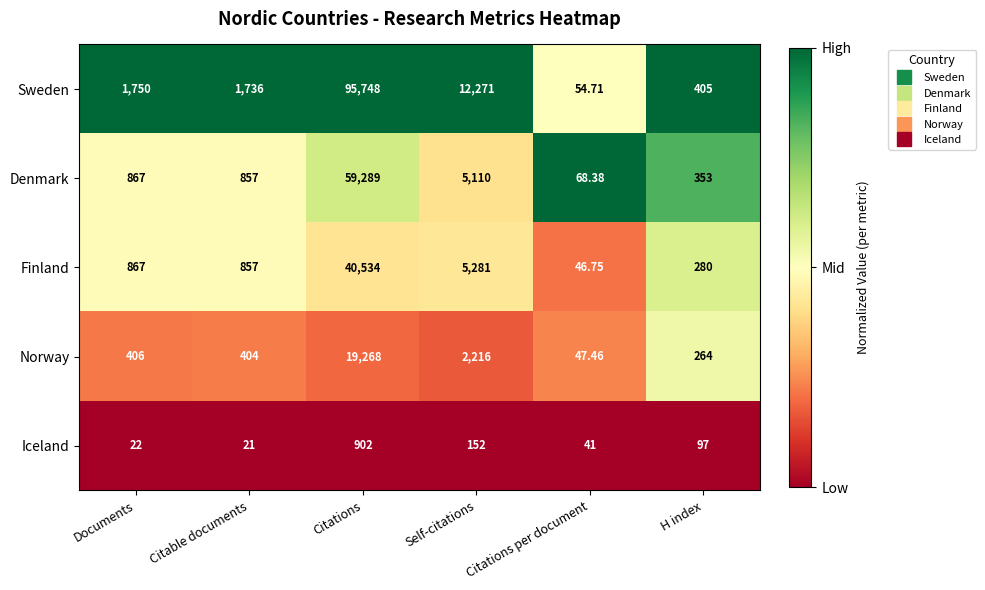

At which label is Iceland closest to 461?

Self-citations